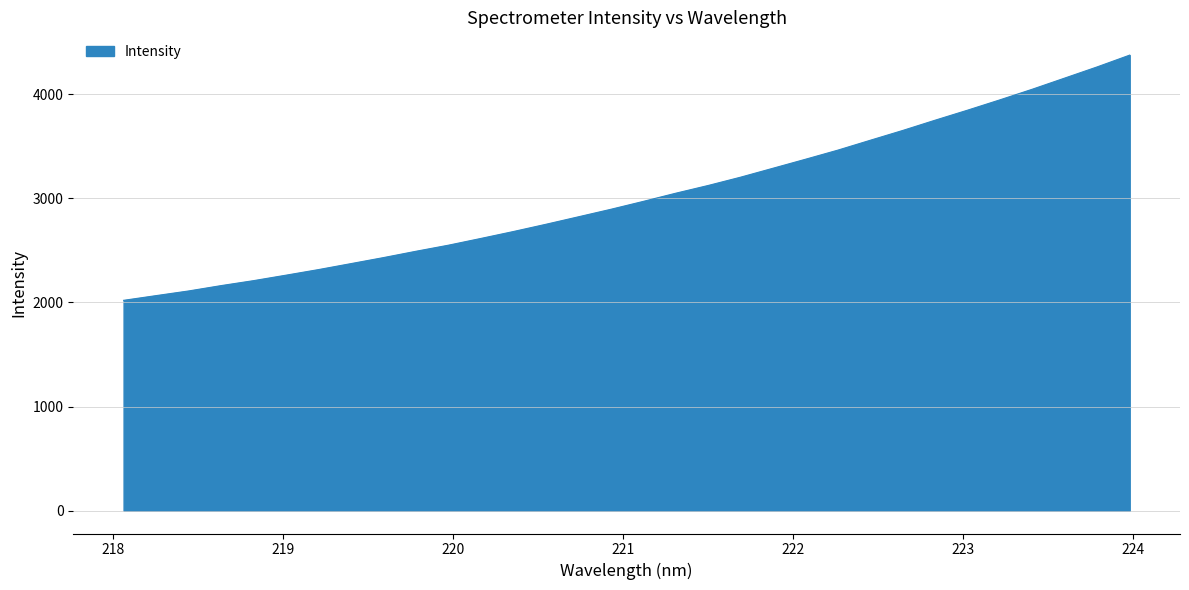

How many lines are shown in the chart?

1